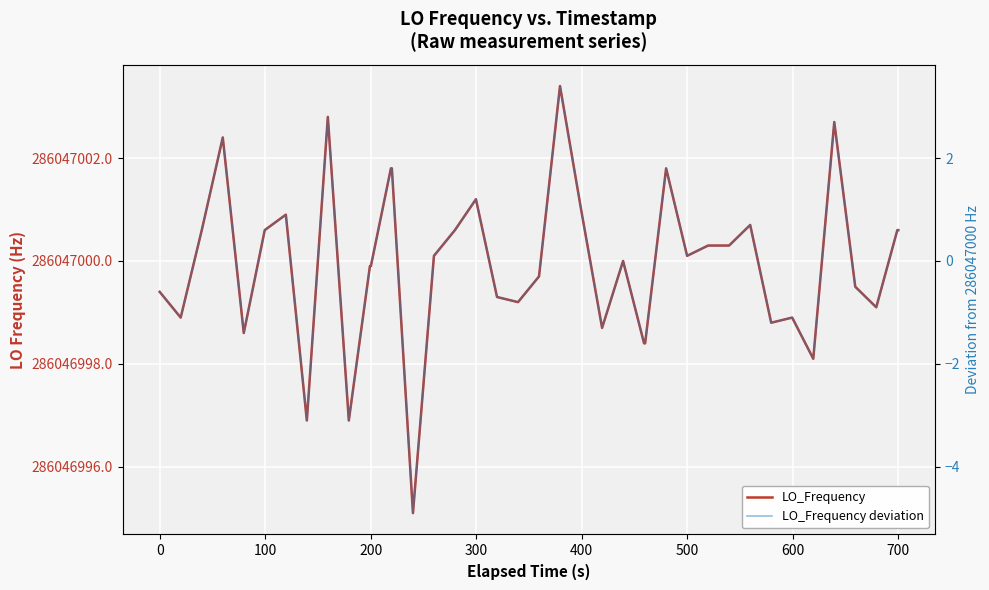

Reading left to right, what are all the values shown in this chart?

LO_Frequency: 286046999.4	286046998.9	286047000.6	286047002.4	286046998.6	286047000.6	286047000.9	286046996.9	286047002.8	286046996.9	286046999.9	286046999.9	286047001.8	286047001.8	286046995.1	286047000.1	286047000.6	286047001.2	286046999.3	286046999.2	286046999.7	286047003.4	286047001.0	286046998.7	286047000.0	286046998.4	286046998.4	286047001.8	286047000.1	286047000.3	286047000.3	286047000.7	286046998.8	286046998.9	286046998.1	286047002.7	286046999.5	286046999.1	286047000.6	286047000.6
LO_Frequency deviation: -0.6	-1.1	0.6	2.4	-1.4	0.6	0.9	-3.1	2.8	-3.1	-0.1	-0.1	1.8	1.8	-4.9	0.1	0.6	1.2	-0.7	-0.8	-0.3	3.4	1.0	-1.3	0.0	-1.6	-1.6	1.8	0.1	0.3	0.3	0.7	-1.2	-1.1	-1.9	2.7	-0.5	-0.9	0.6	0.6